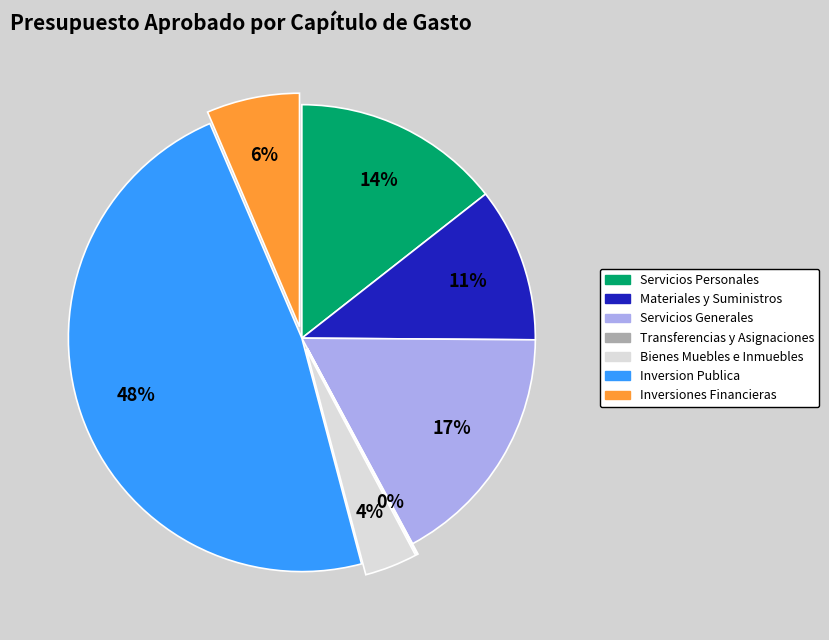

Is there a majority slice in this chart?

No